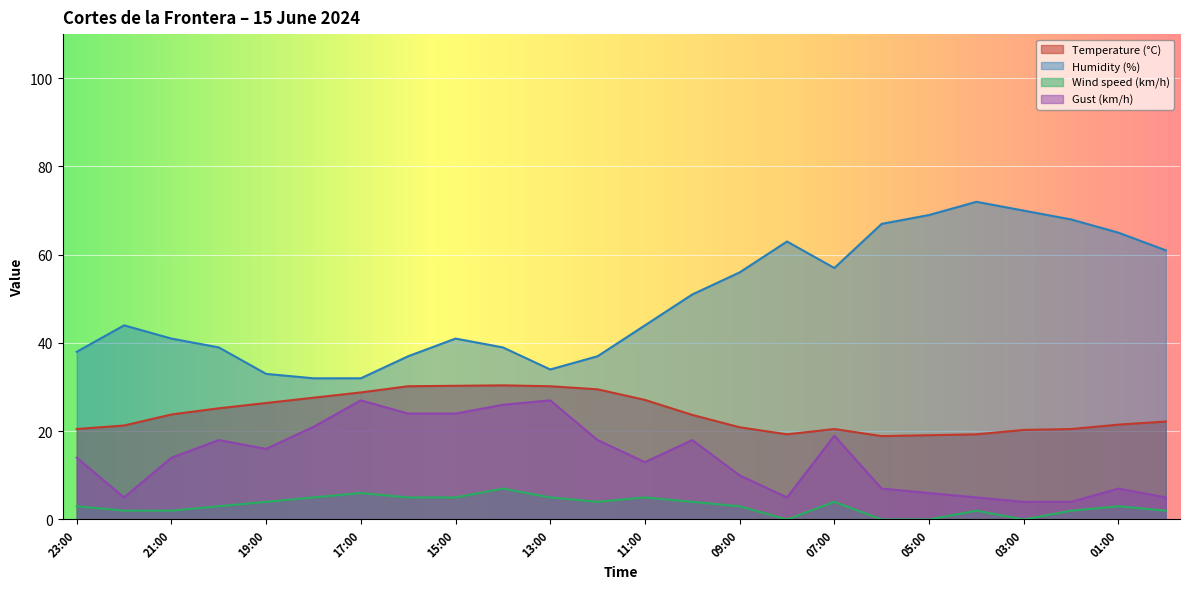

Reading right to left, what are all the values shown in this chart?

Temperature (°C): 00:00=22.2	01:00=21.5	02:00=20.5	03:00=20.3	04:00=19.3	05:00=19.1	06:00=18.9	07:00=20.5	08:00=19.3	09:00=20.9	10:00=23.7	11:00=27.1	12:00=29.5	13:00=30.2	14:00=30.4	15:00=30.3	16:00=30.2	17:00=28.8	18:00=27.6	19:00=26.4	20:00=25.2	21:00=23.8	22:00=21.3	23:00=20.5
Humidity (%): 00:00=61.0	01:00=65.0	02:00=68.0	03:00=70.0	04:00=72.0	05:00=69.0	06:00=67.0	07:00=57.0	08:00=63.0	09:00=56.0	10:00=51.0	11:00=44.0	12:00=37.0	13:00=34.0	14:00=39.0	15:00=41.0	16:00=37.0	17:00=32.0	18:00=32.0	19:00=33.0	20:00=39.0	21:00=41.0	22:00=44.0	23:00=38.0
Wind speed (km/h): 00:00=2.0	01:00=3.0	02:00=2.0	03:00=0.0	04:00=2.0	05:00=0.0	06:00=0.0	07:00=4.0	08:00=0.0	09:00=3.0	10:00=4.0	11:00=5.0	12:00=4.0	13:00=5.0	14:00=7.0	15:00=5.0	16:00=5.0	17:00=6.0	18:00=5.0	19:00=4.0	20:00=3.0	21:00=2.0	22:00=2.0	23:00=3.0
Gust (km/h): 00:00=5.0	01:00=7.0	02:00=4.0	03:00=4.0	04:00=5.0	05:00=6.0	06:00=7.0	07:00=19.0	08:00=5.0	09:00=10.0	10:00=18.0	11:00=13.0	12:00=18.0	13:00=27.0	14:00=26.0	15:00=24.0	16:00=24.0	17:00=27.0	18:00=21.0	19:00=16.0	20:00=18.0	21:00=14.0	22:00=5.0	23:00=14.0